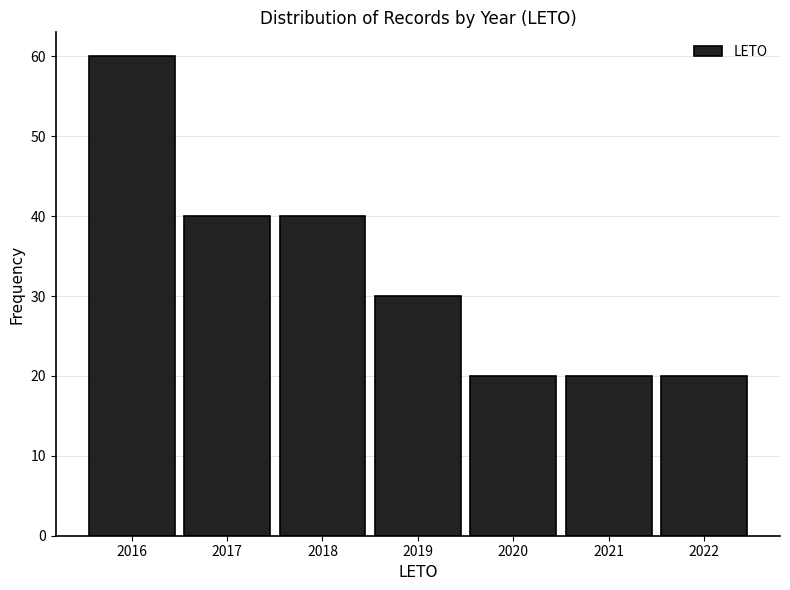

Reading left to right, transcribe this chart: for each bar, give the range it covers on the x-axis and its height. The values are not printed on the chart, so give them approximately, as read against the axis.

2015.5 to 2016.5: 60
2016.5 to 2017.5: 40
2017.5 to 2018.5: 40
2018.5 to 2019.5: 30
2019.5 to 2020.5: 20
2020.5 to 2021.5: 20
2021.5 to 2022.5: 20